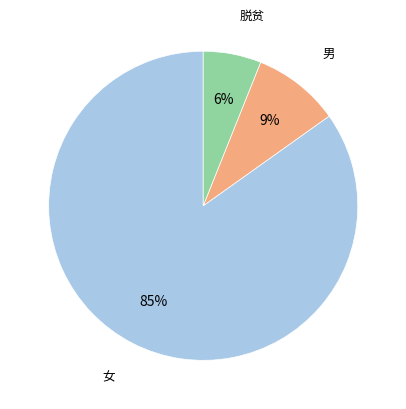

To the nearest percent, what is the average slice percentage?

33%